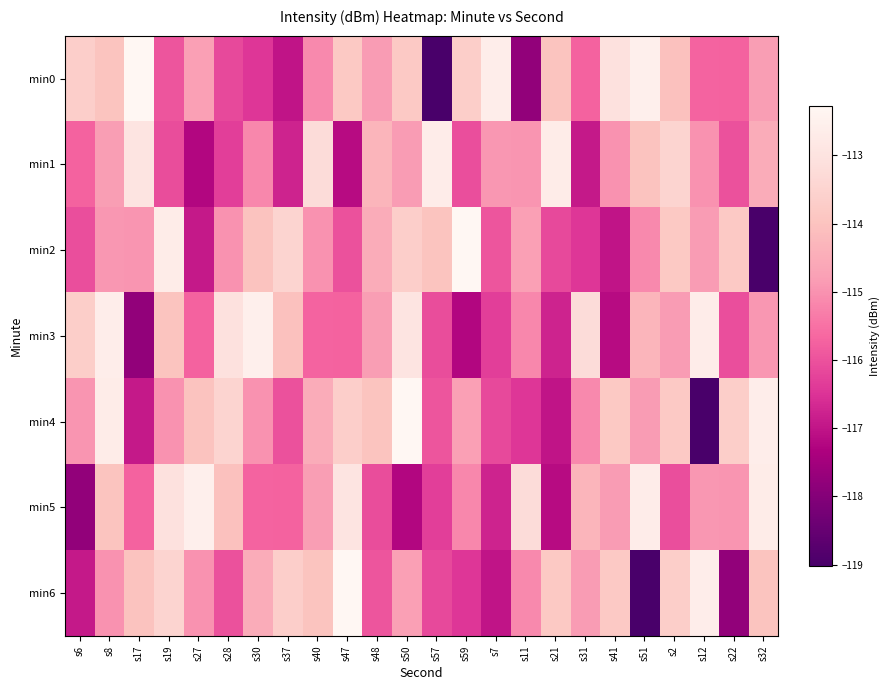

What is the spread (max minus min) of values at s30?

3.9